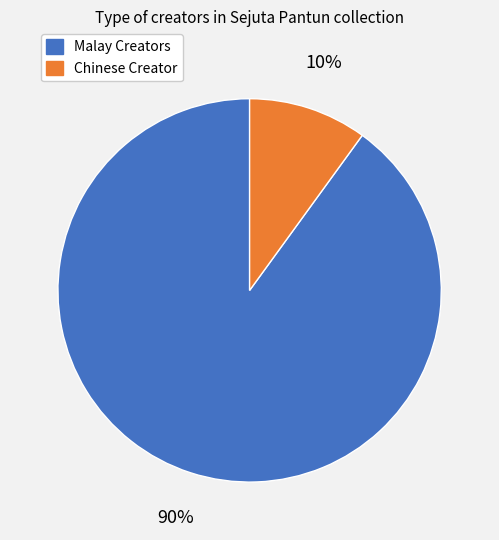

Is there any slice that represents more than half of the pie?

Yes